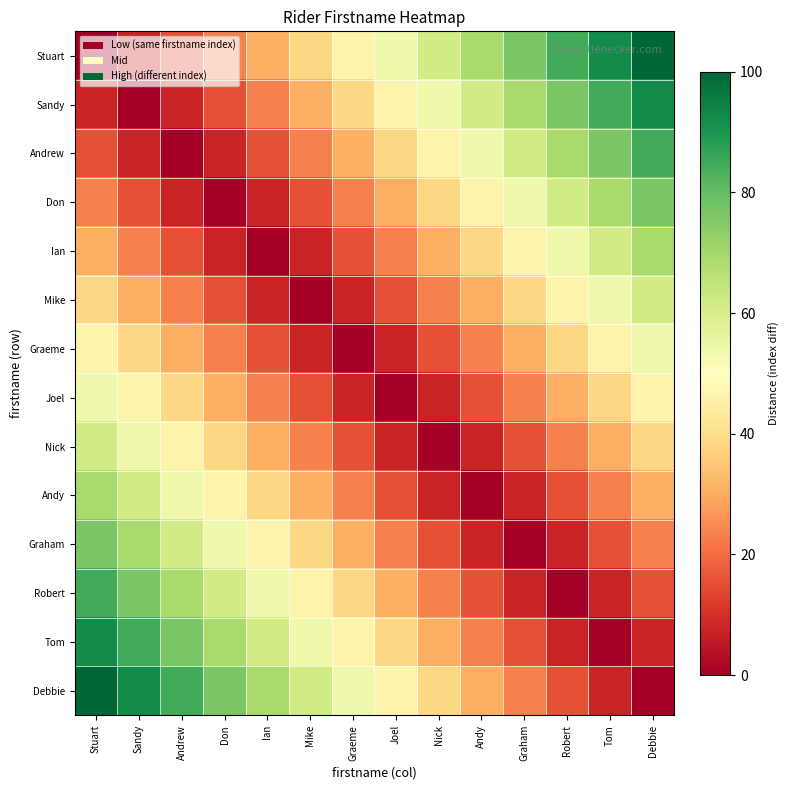

What is the difference between the highest and lowest values at Graham?

76.9